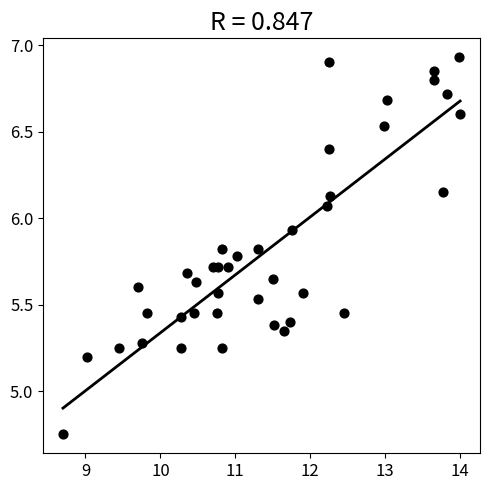

What is the range of Y values (max minus min)?

2.2